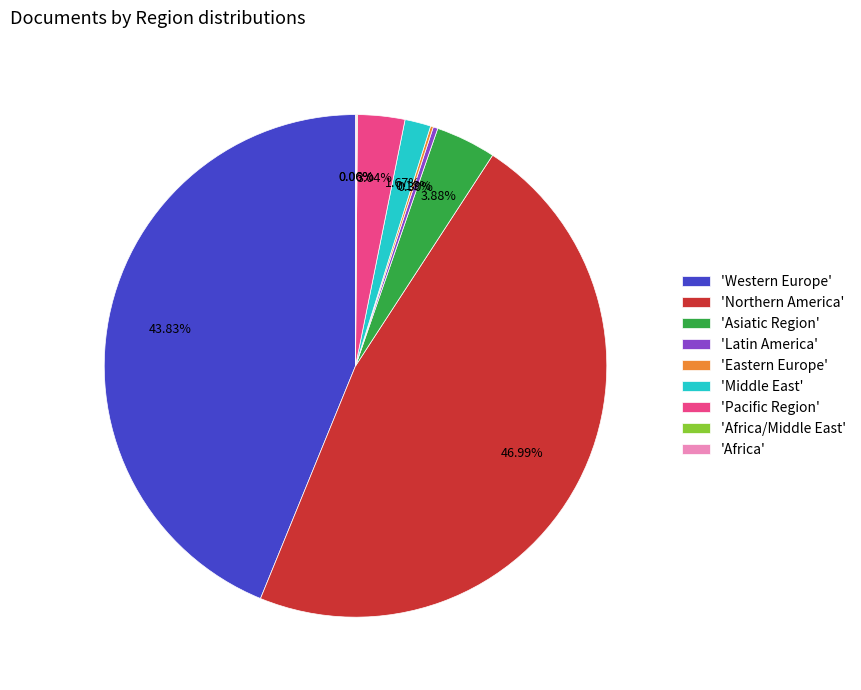

What is the largest slice in the pie chart?

'Northern America'